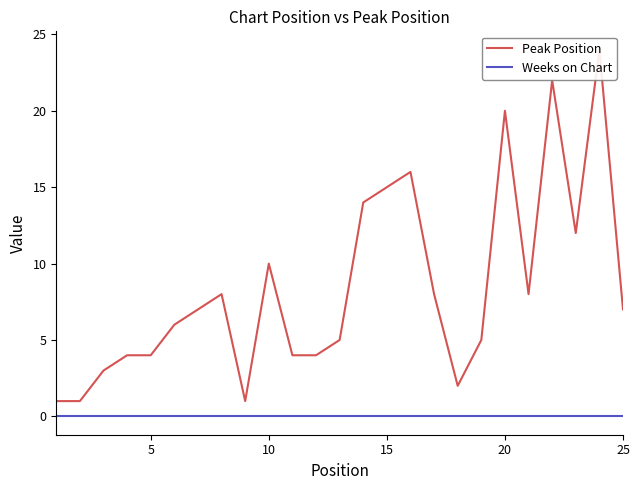

Reading left to right, extract all data points from this chart.

Peak Position: 1	1	3	4	4	6	7	8	1	10	4	4	5	14	15	16	8	2	5	20	8	22	12	24	7
Weeks on Chart: 0	0	0	0	0	0	0	0	0	0	0	0	0	0	0	0	0	0	0	0	0	0	0	0	0